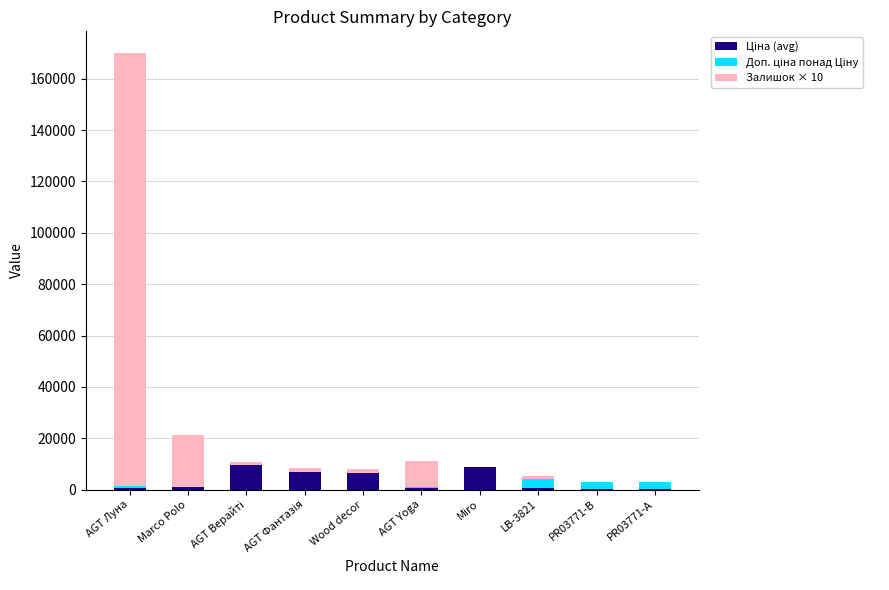

Count the number of categories in the chart.

10